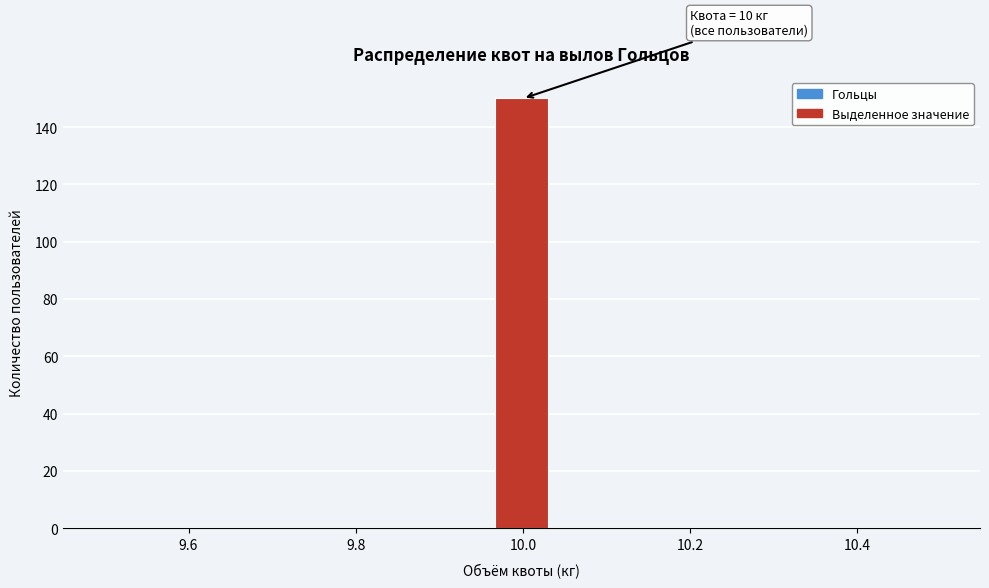

Read against the x-axis, roughly where is the centre of the tallest bar?

10.00